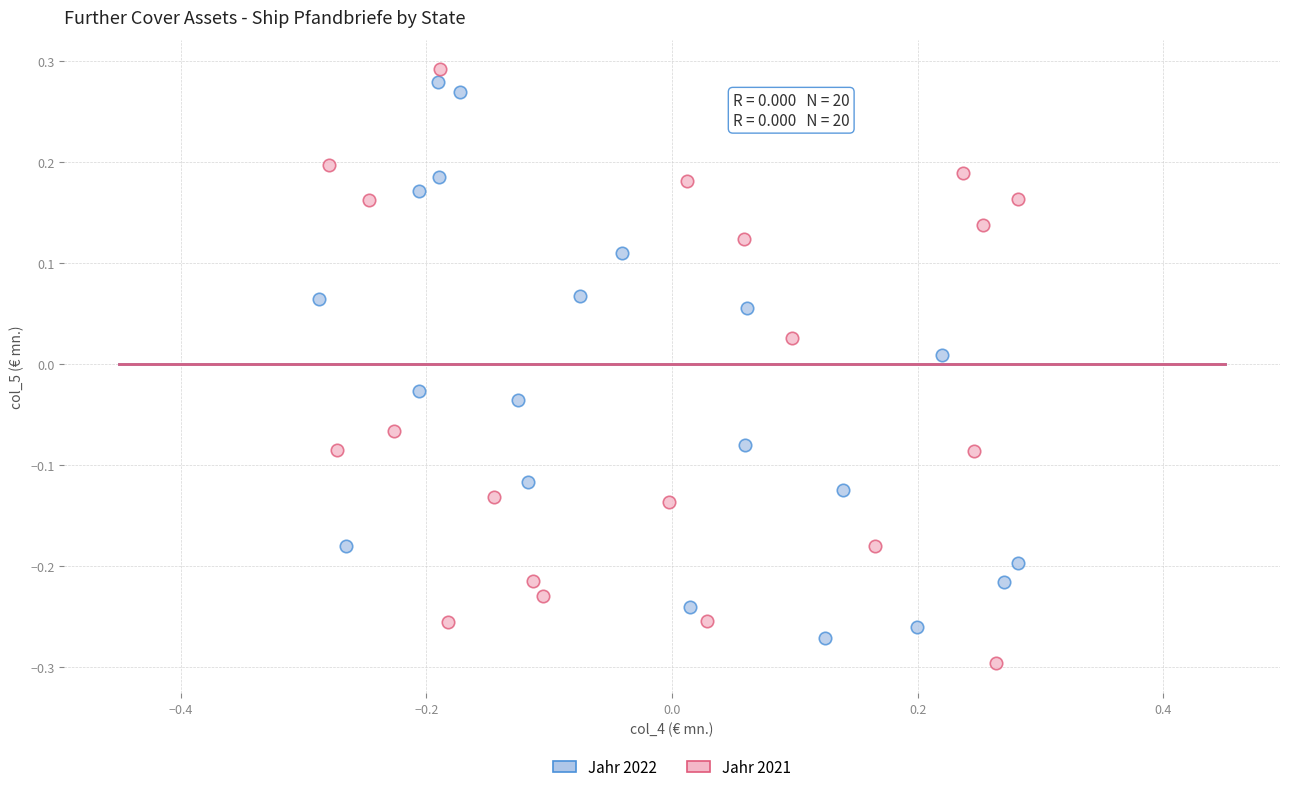

Which series has the widest spread of Y values?

Jahr 2021